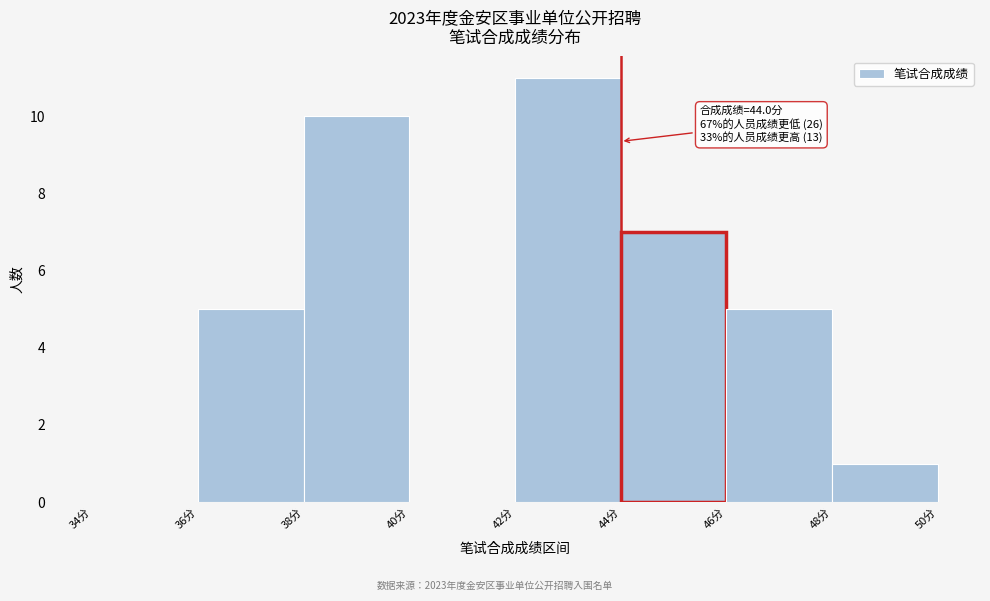

Which range on the x-axis has the tallest bar?

42 to 44